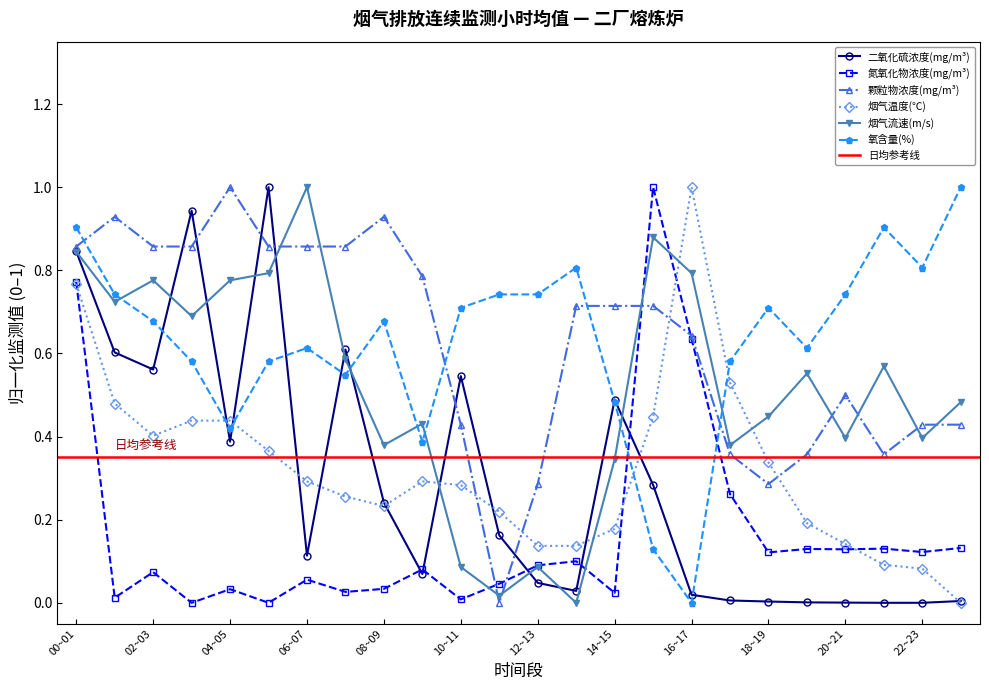

Which category has the highest value in the 烟气流速(m/s) series?

06~07